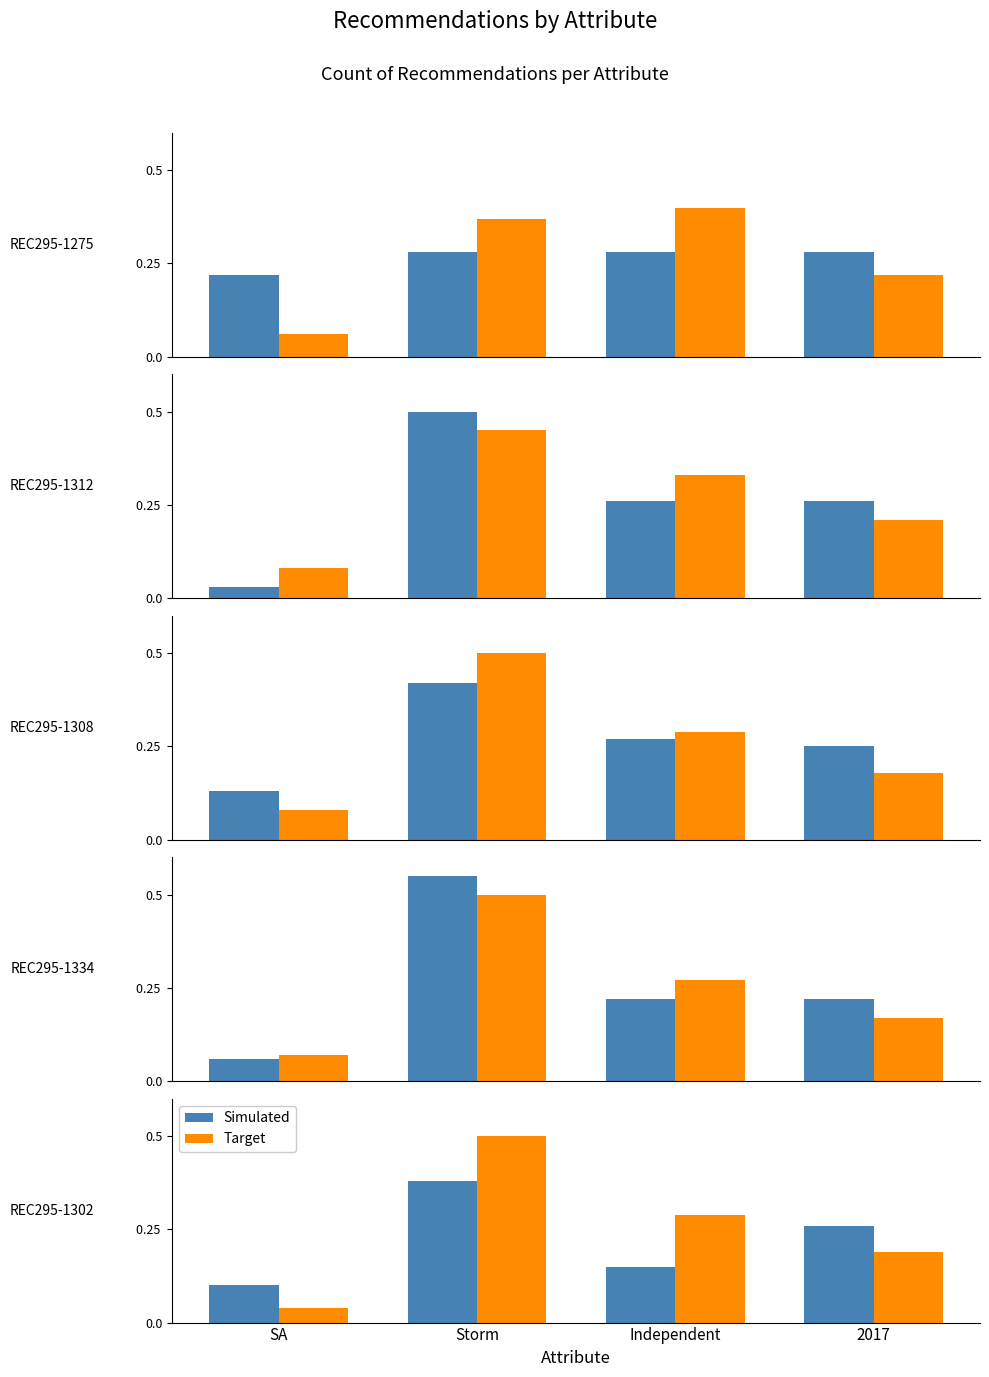

List the series in order of their peak value, lowest first.

Simulated, Target